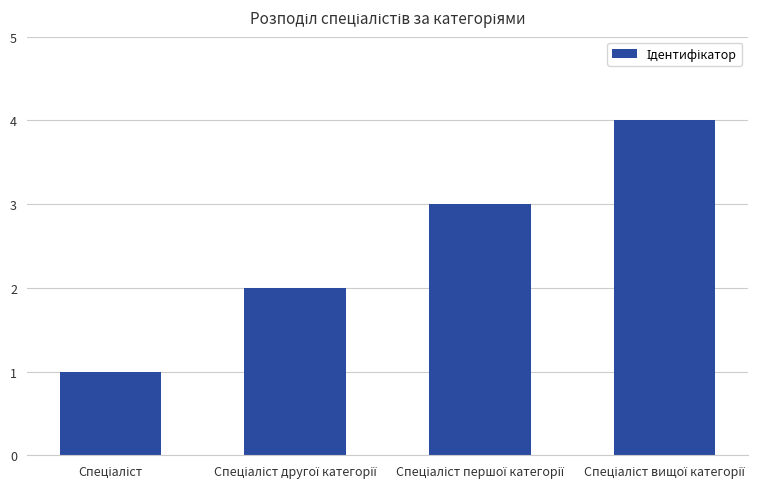

Does the chart contain any negative values?

No